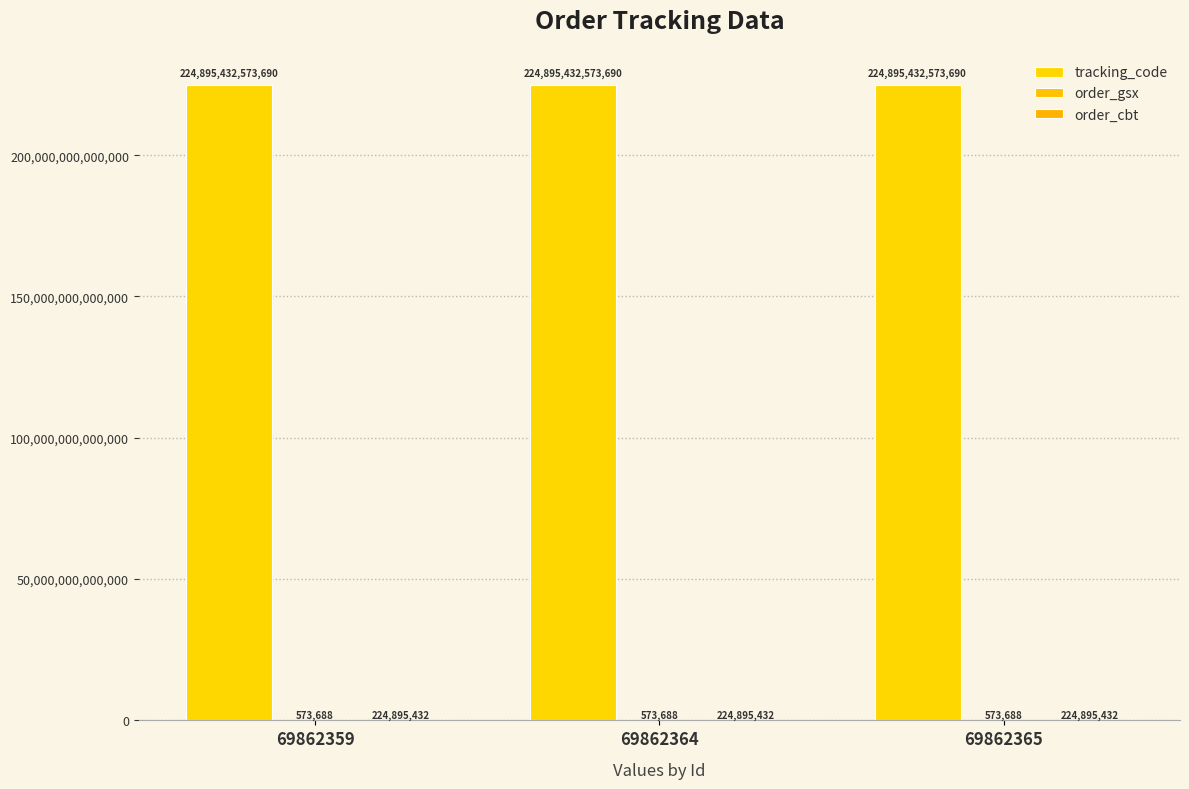

What is the value of the order_cbt bar at the 1st from the left?

224895432